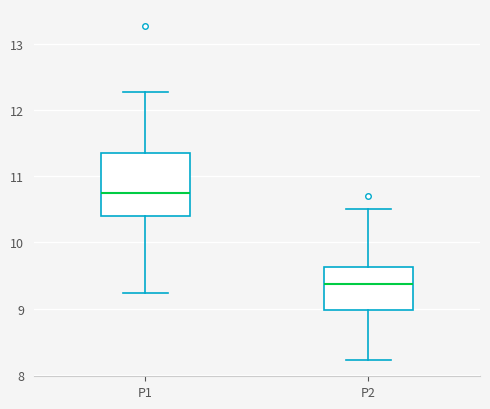

Comparing the boxes themselves (not the whiskers), which one is the tallest?

P1